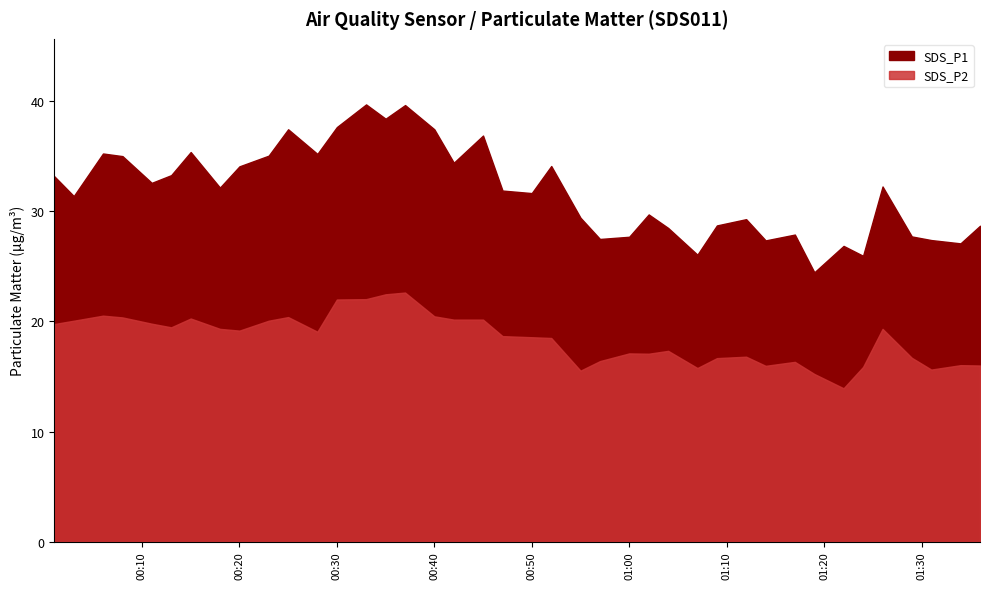

What is the average value of the SDS_P2 series?

18.4